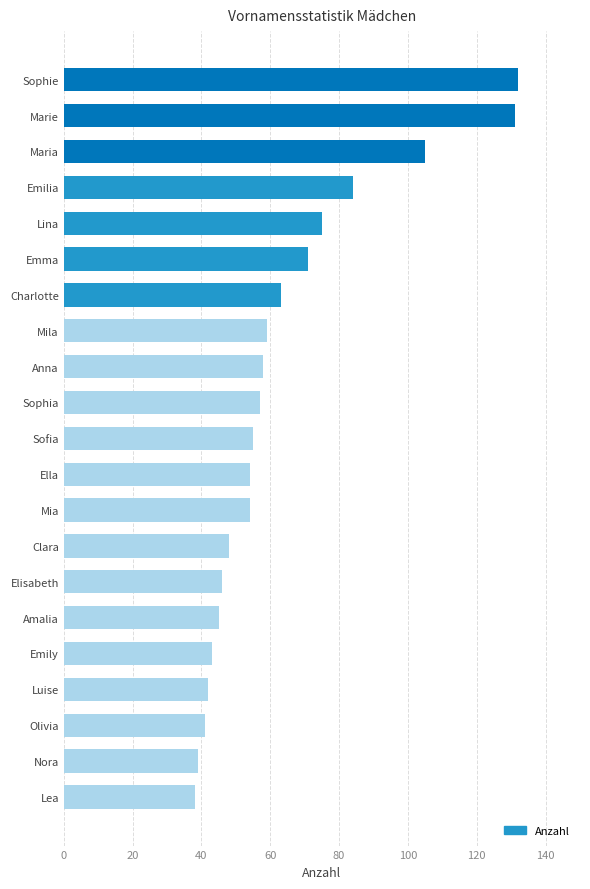

What is the label of the 15th bar from the bottom?

Charlotte